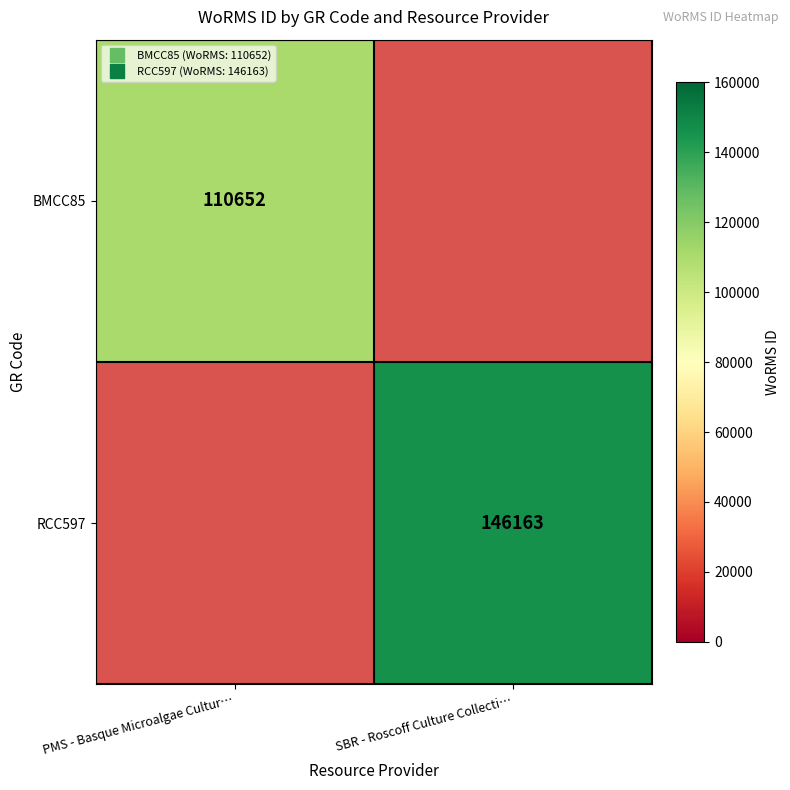

Which has a higher value, PMS - Basque Microalgae Cultur… or SBR - Roscoff Culture Collecti…?

SBR - Roscoff Culture Collecti…